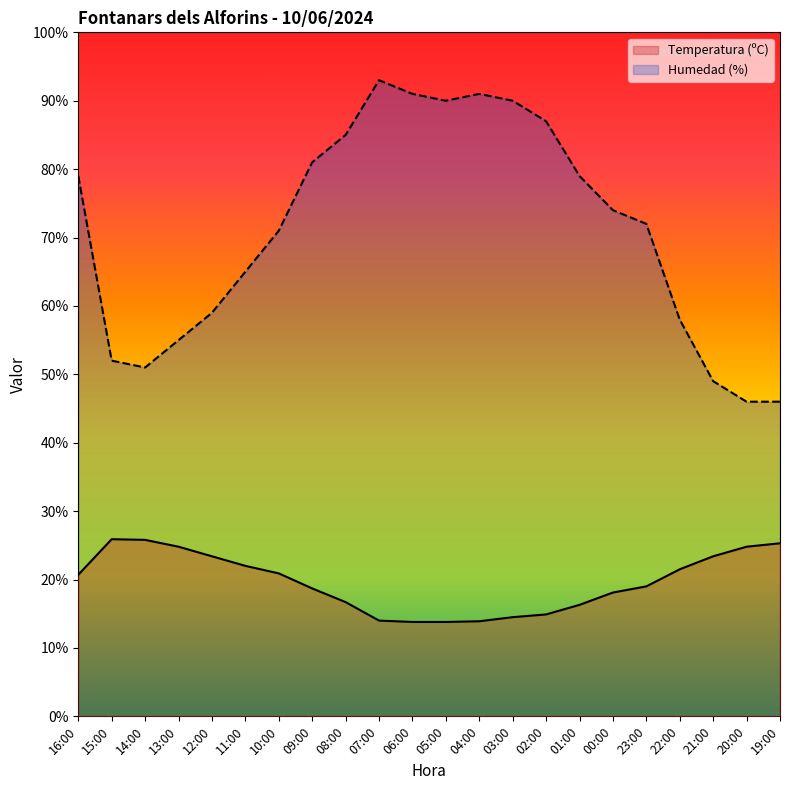

What is the greatest value displayed?

93.0